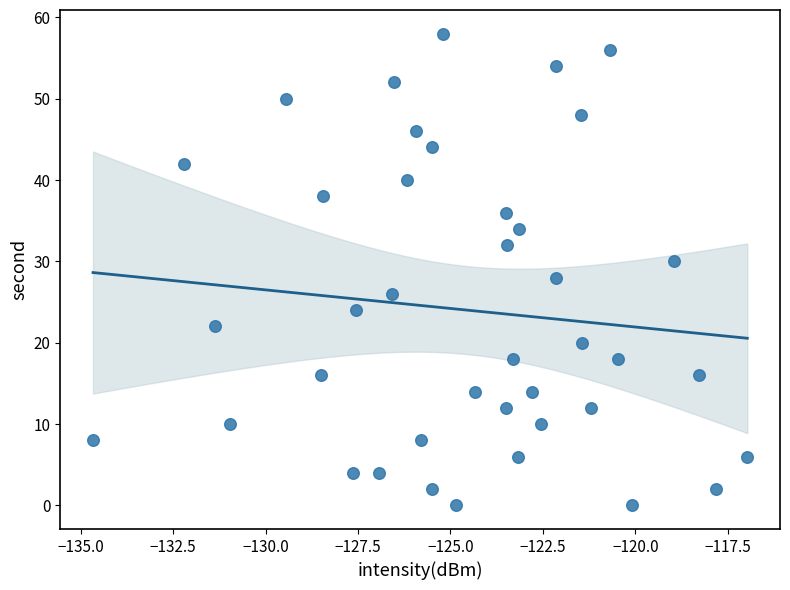

What is the range of Y values (max minus min)?

58